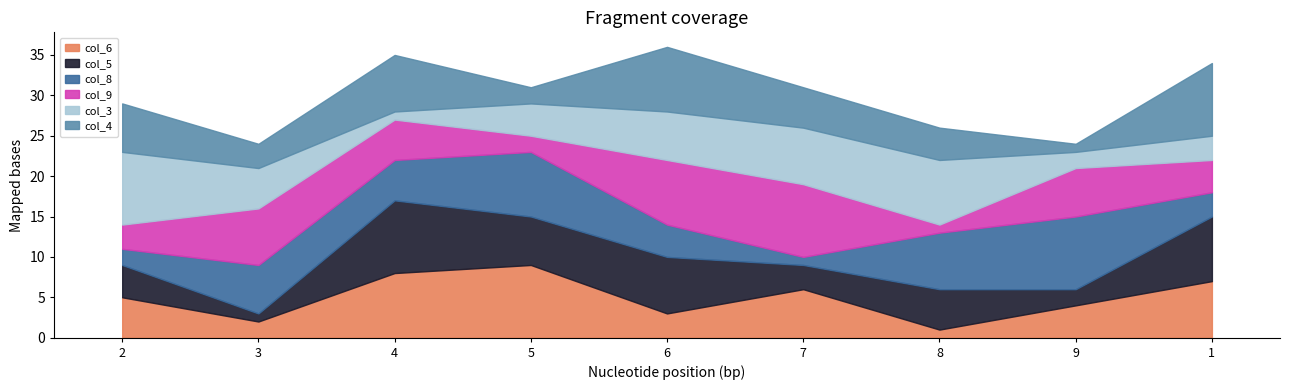

Reading right to left, list all the values displayed in this chart.

col_6: 1=7	9=4	8=1	7=6	6=3	5=9	4=8	3=2	2=5
col_5: 1=8	9=2	8=5	7=3	6=7	5=6	4=9	3=1	2=4
col_8: 1=3	9=9	8=7	7=1	6=4	5=8	4=5	3=6	2=2
col_9: 1=4	9=6	8=1	7=9	6=8	5=2	4=5	3=7	2=3
col_3: 1=3	9=2	8=8	7=7	6=6	5=4	4=1	3=5	2=9
col_4: 1=9	9=1	8=4	7=5	6=8	5=2	4=7	3=3	2=6